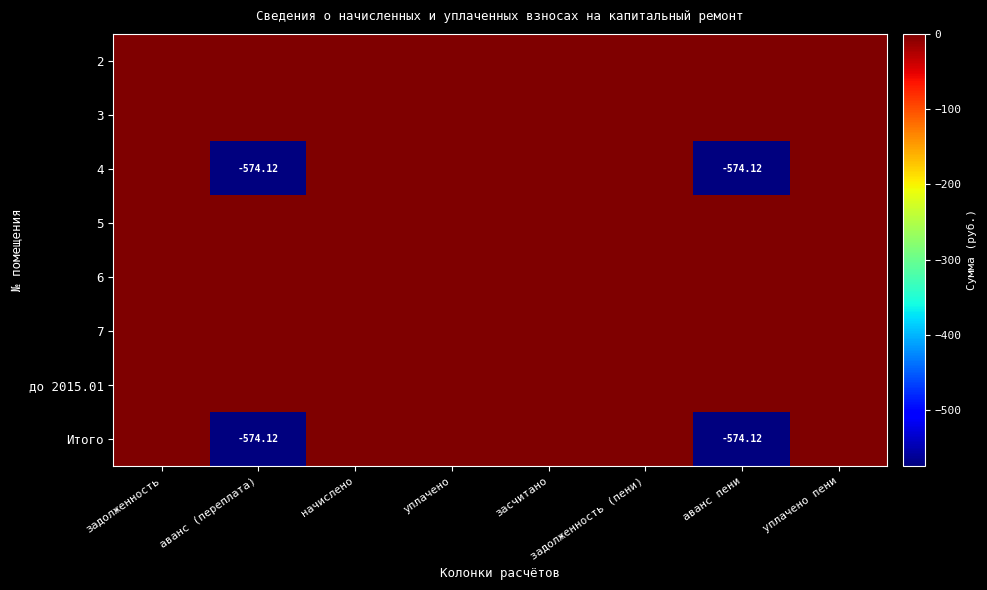

At how many categories does at least one series exceed -433?

8